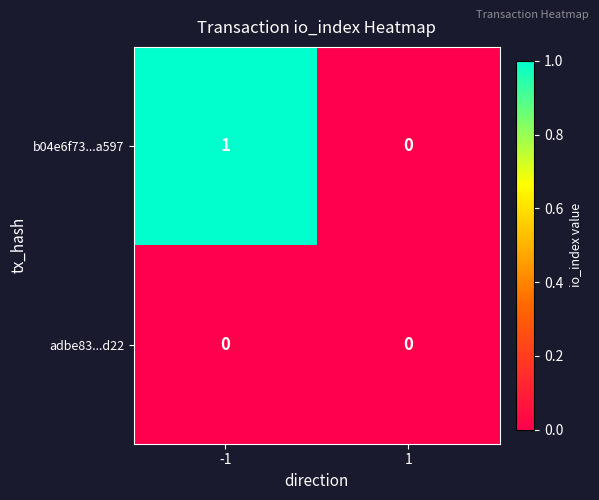

Reading right to left, transcribe all the data shown in this chart.

b04e6f73...a597: 1=0	-1=1
adbe83...d22: 1=0	-1=0